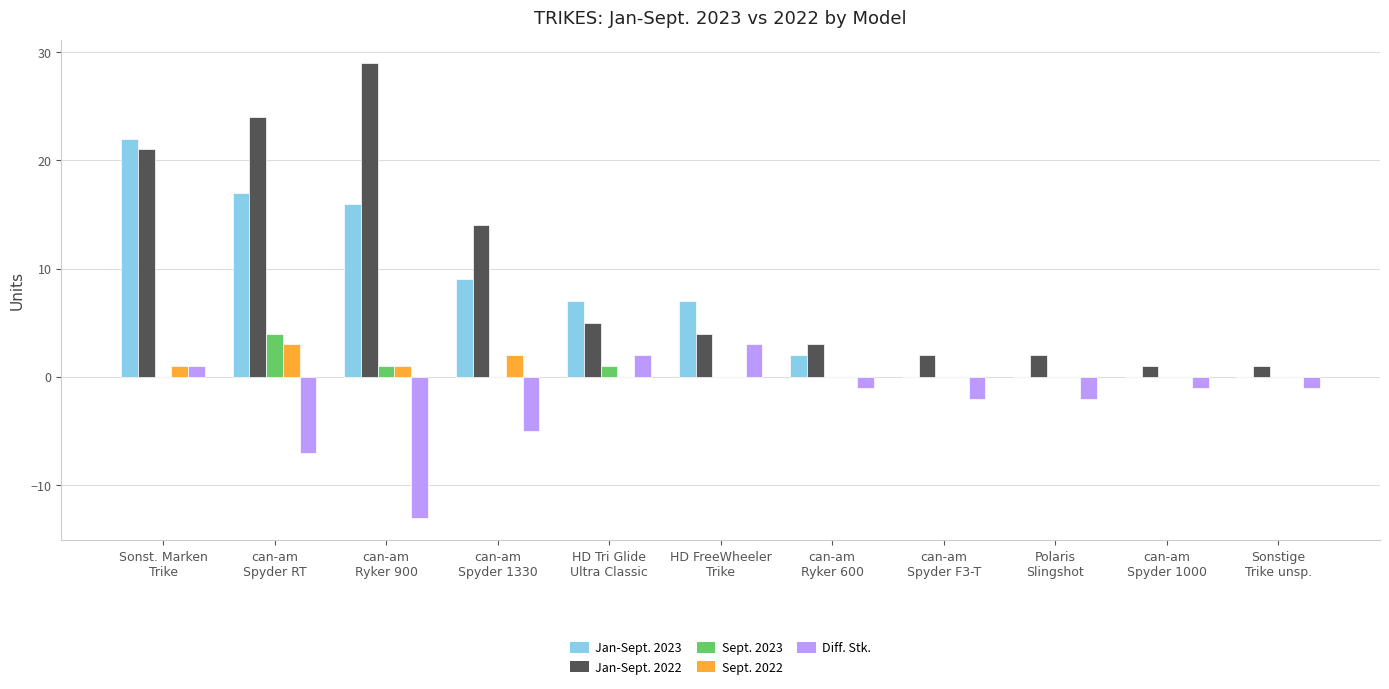

What are all the series names shown in the legend?

Jan-Sept. 2023, Jan-Sept. 2022, Sept. 2023, Sept. 2022, Diff. Stk.